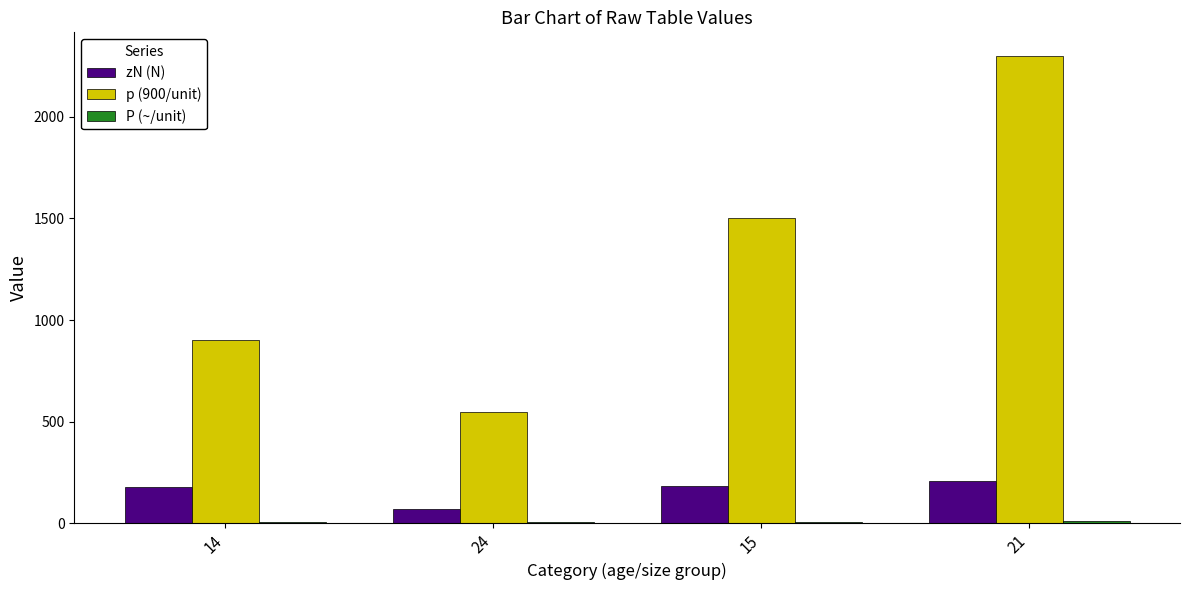

What is the maximum value for p (900/unit)?

2300.0